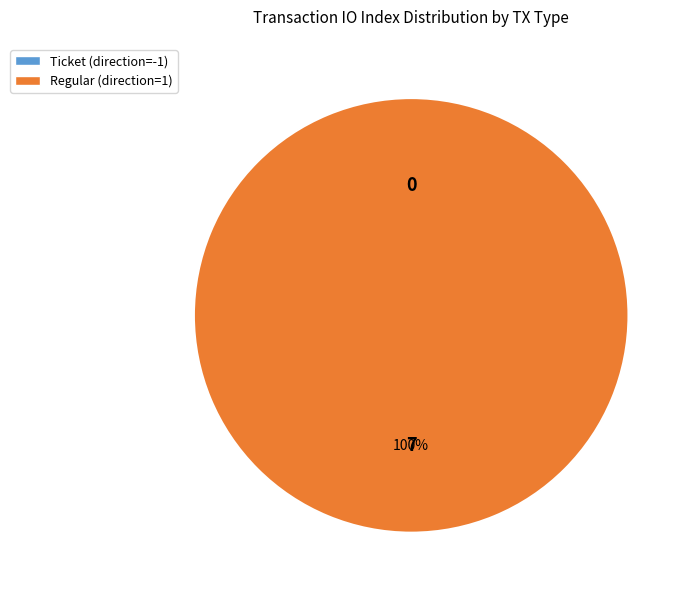

What portion of the pie excludes tx_type: Ticket (io_index=0)?

100.0%